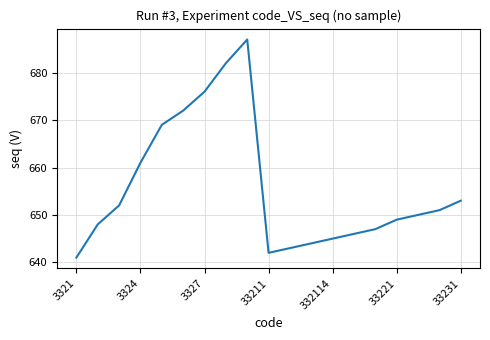

What is the maximum value shown in the chart?

687